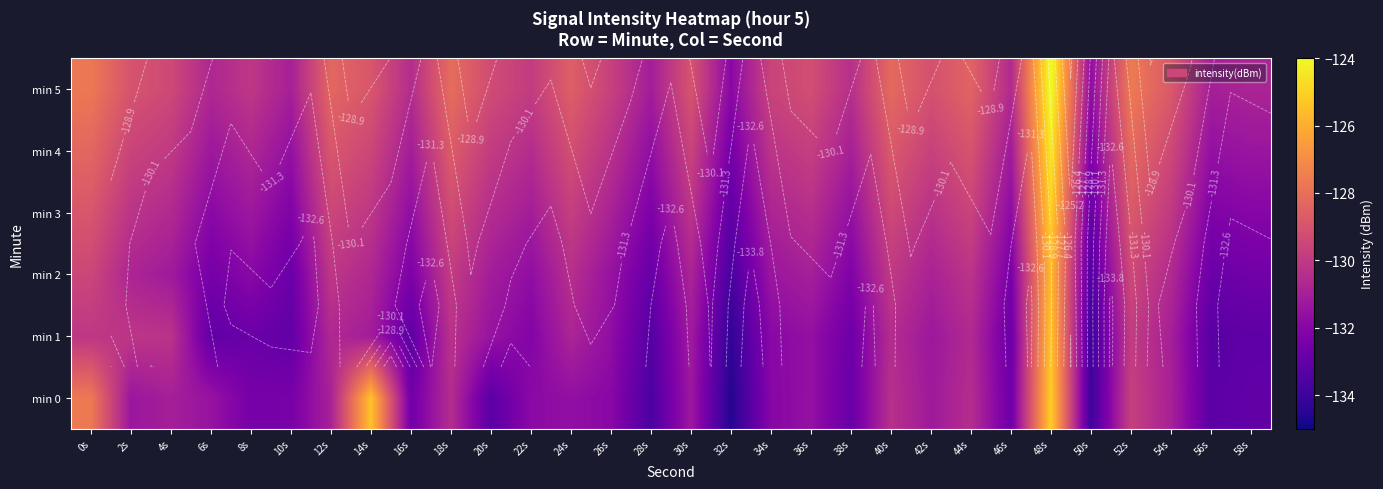

Between 0s and 6s, which series saw the biggest shift?

min 0